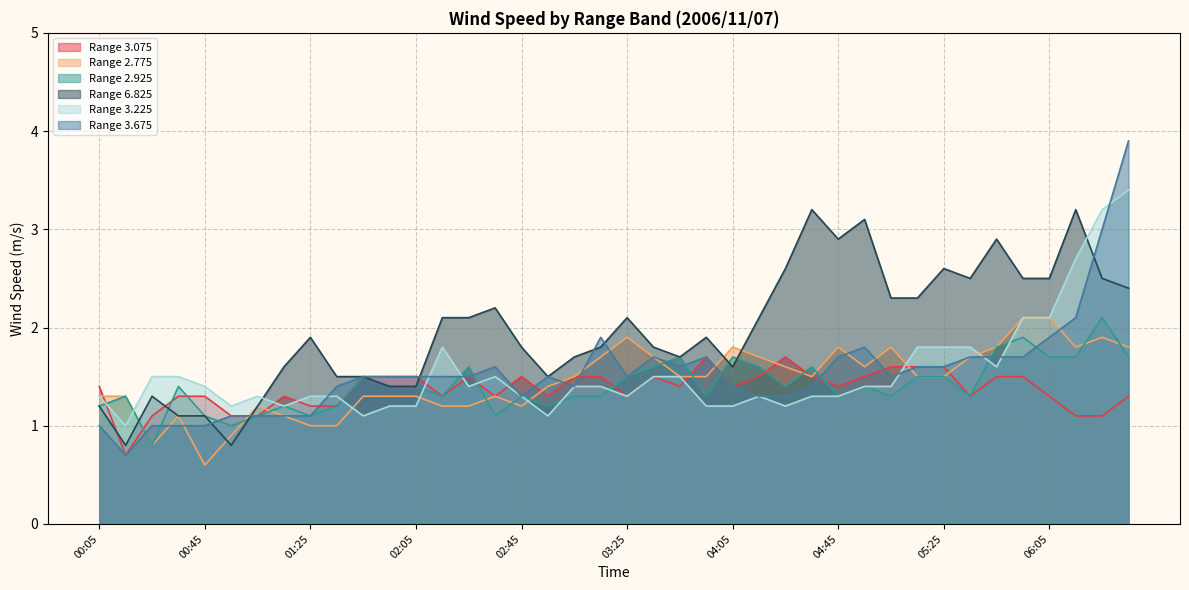

Between 05:55 and 06:35, which is larger?

05:55